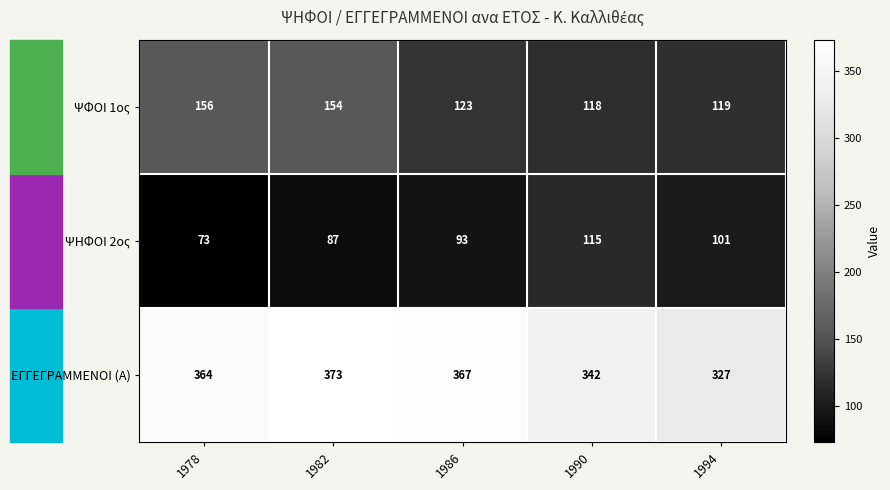

Count the ΨΗΦΟΙ 2ος values in the range 87 to 101.

3